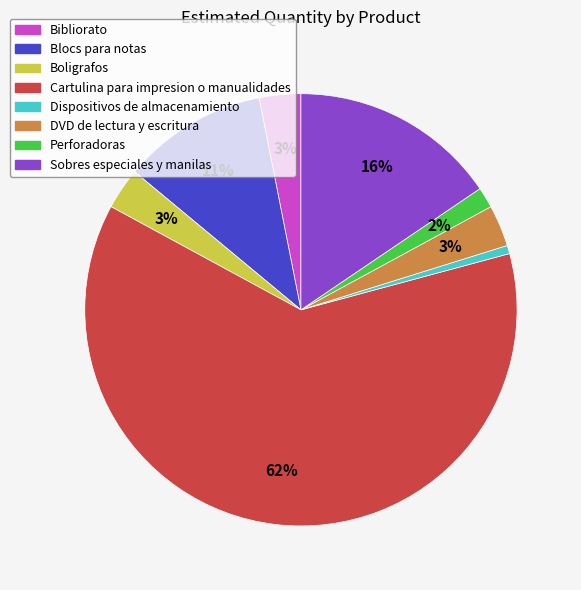

True or false: Bibliorato accounts for 3% of the total.

True